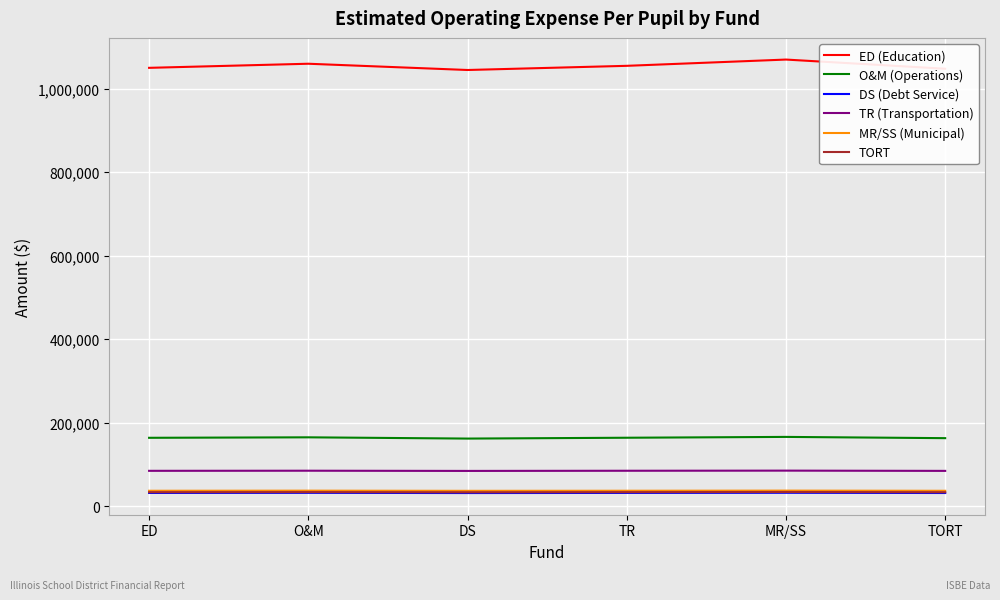

What is the total value across all series at TR?

1406400